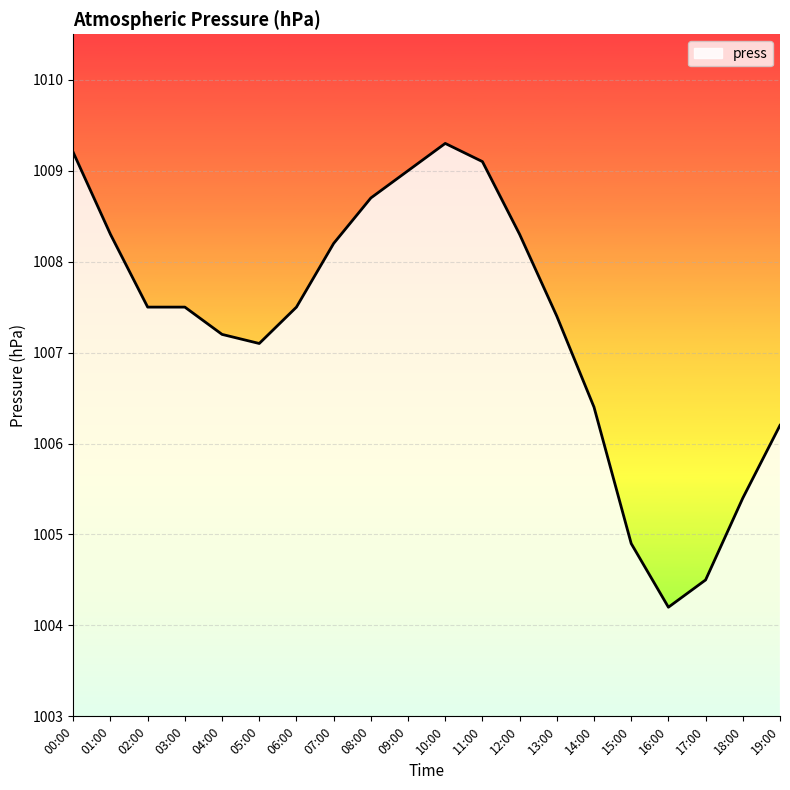

The value at 16:00 is 1004.2. True or false?

True